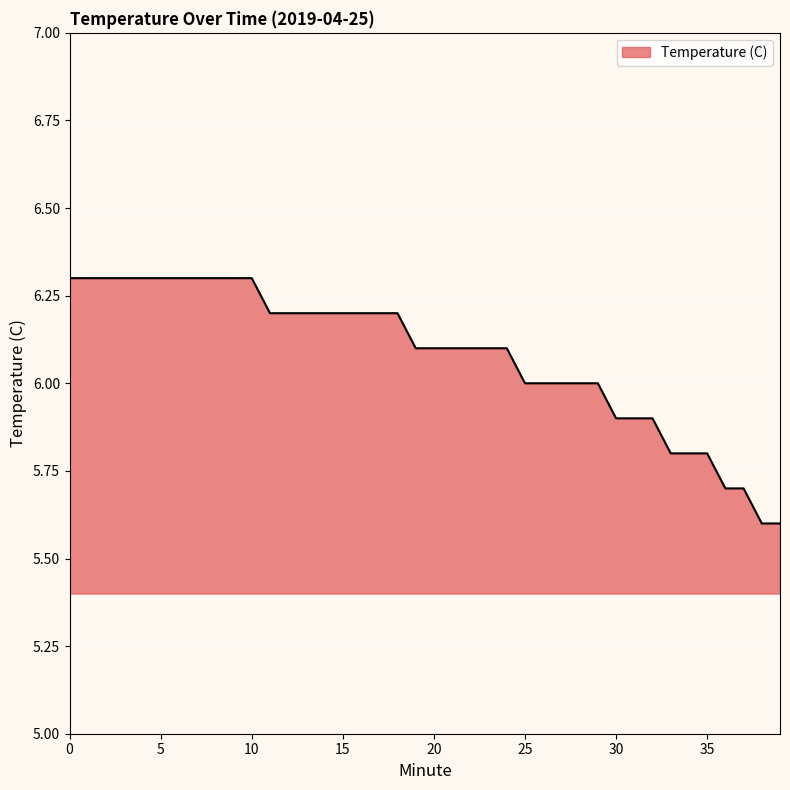

What is the difference between the maximum and minimum values?

0.7